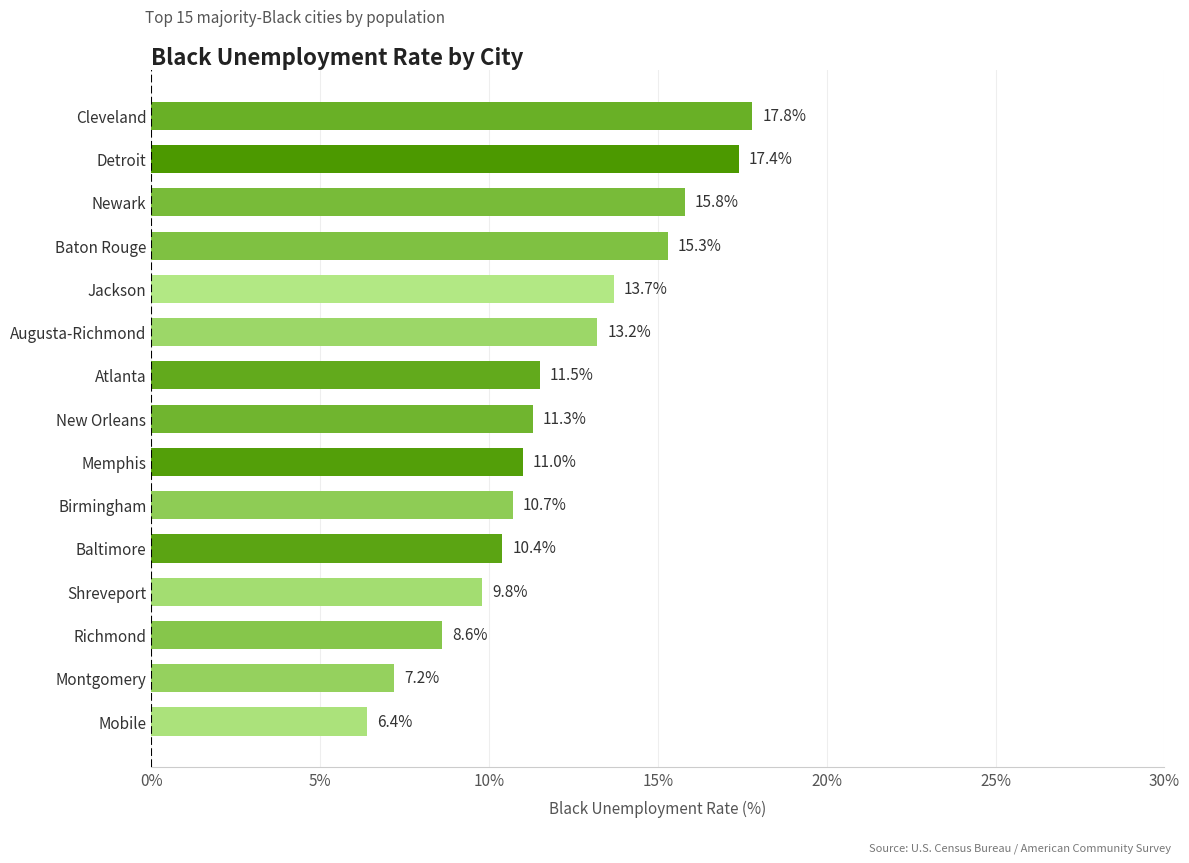

What is the change in value from Shreveport to New Orleans?

+1.5